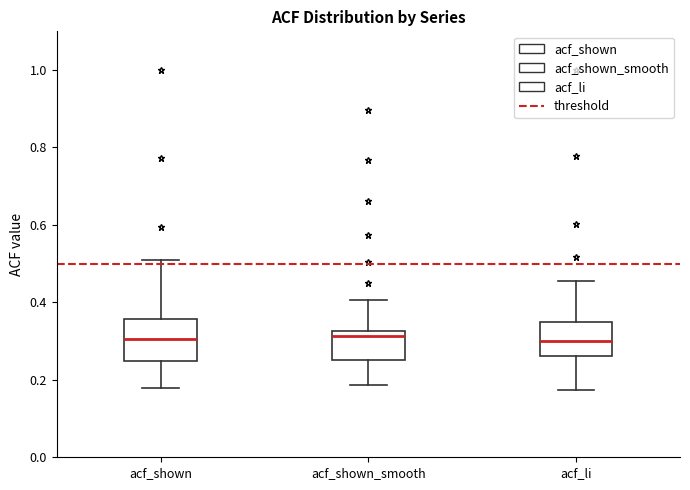

Where does the lower whisker of the box for acf_shown_smooth end on the y-axis? The values are not printed on the chart, so give them approximately, as read against the axis.

0.18